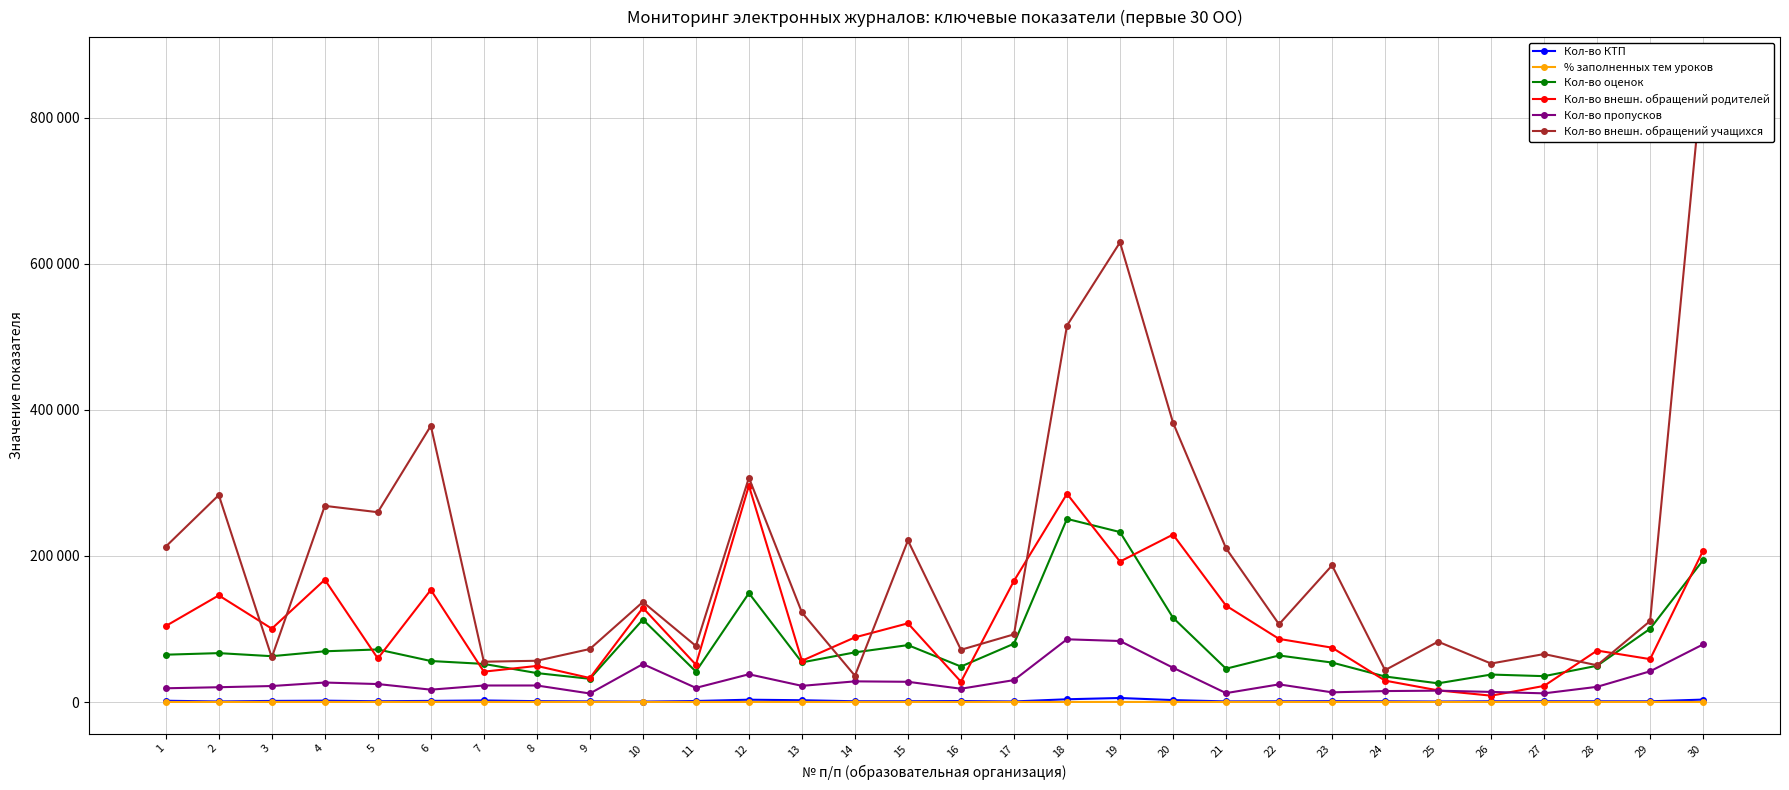

What is the lowest value of the % заполненных тем уроков series?

91